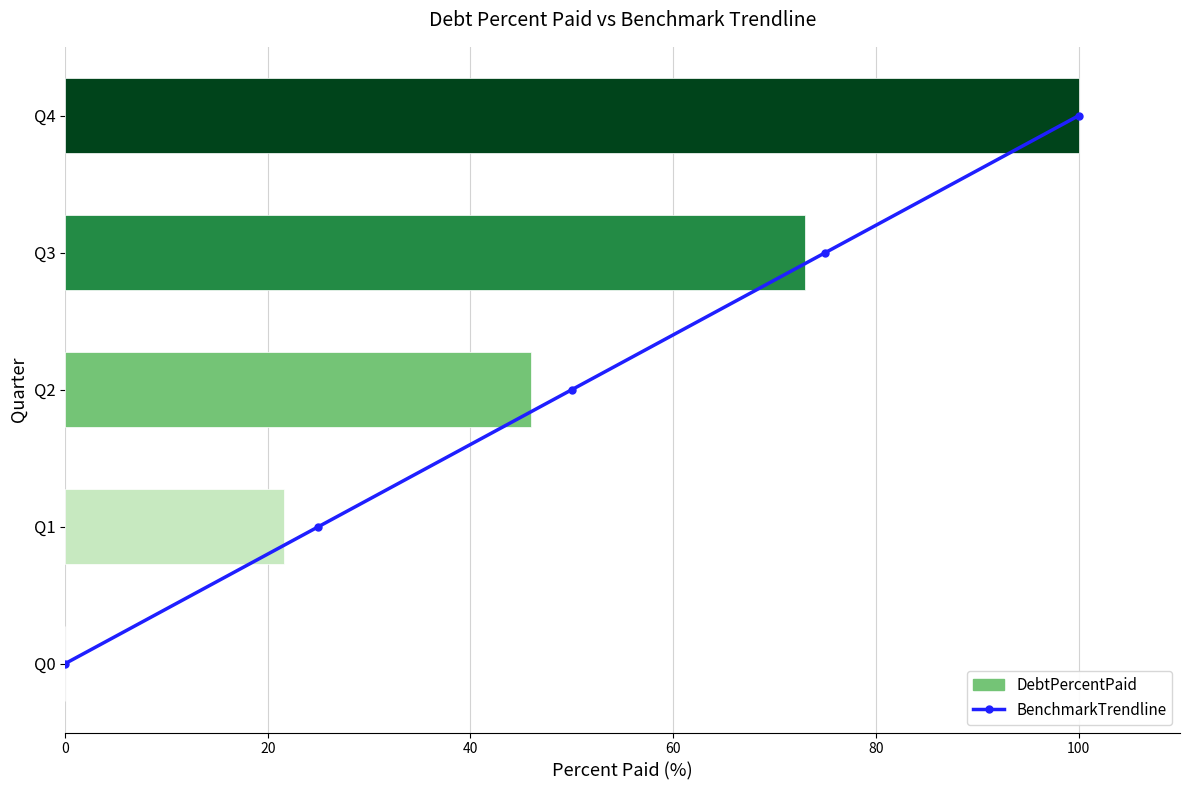

What is the change in value from 40 to 60?

+1